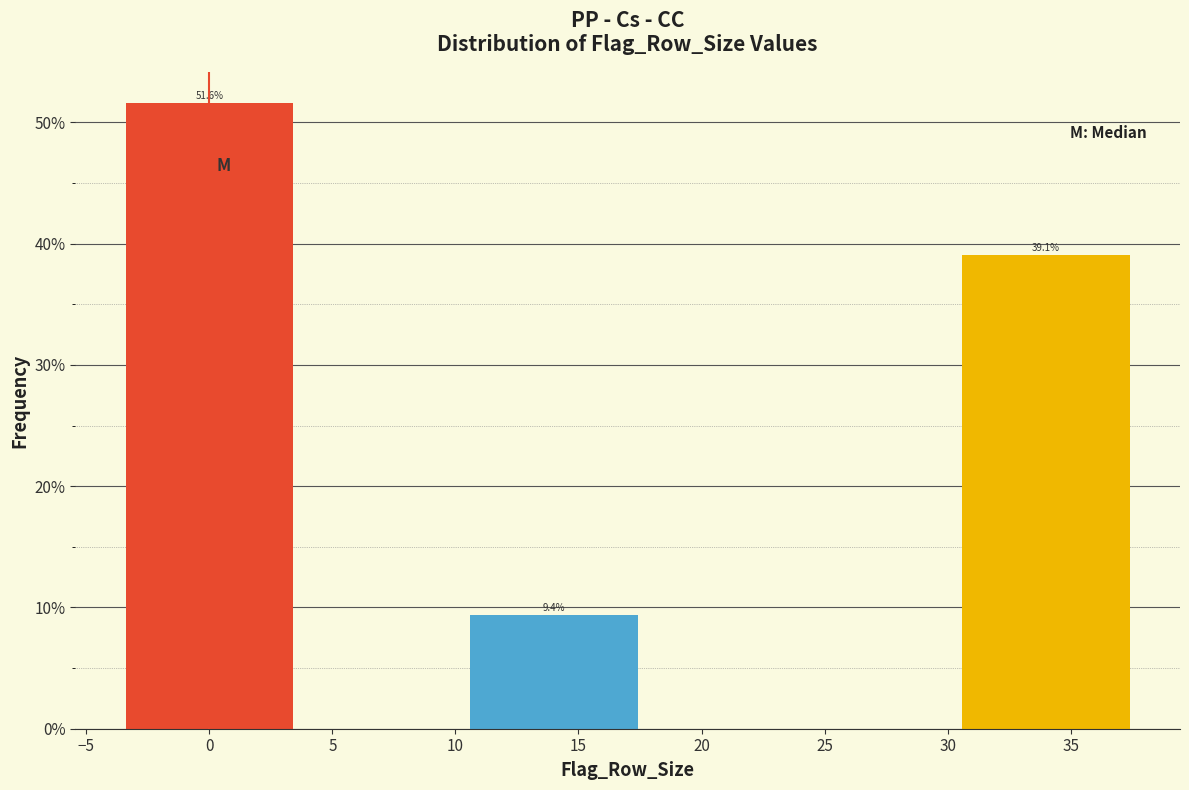

Does the chart contain any negative values?

No